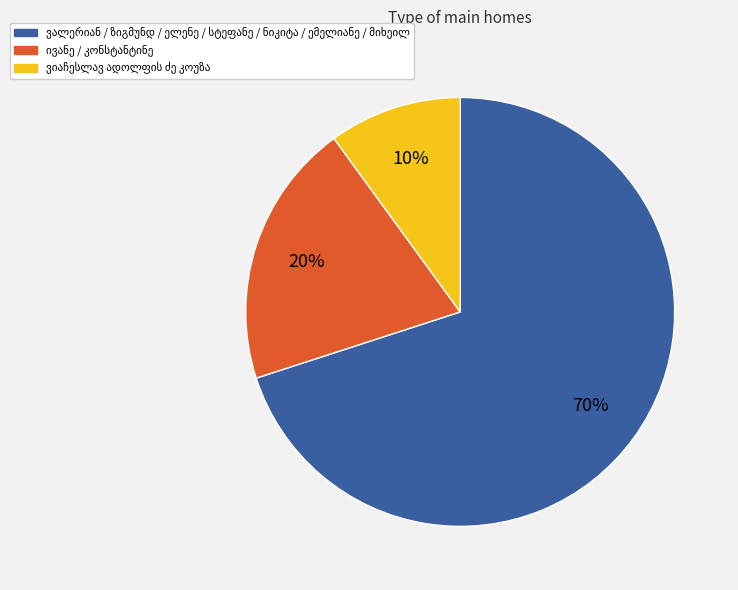

Is there any slice that represents more than half of the pie?

Yes